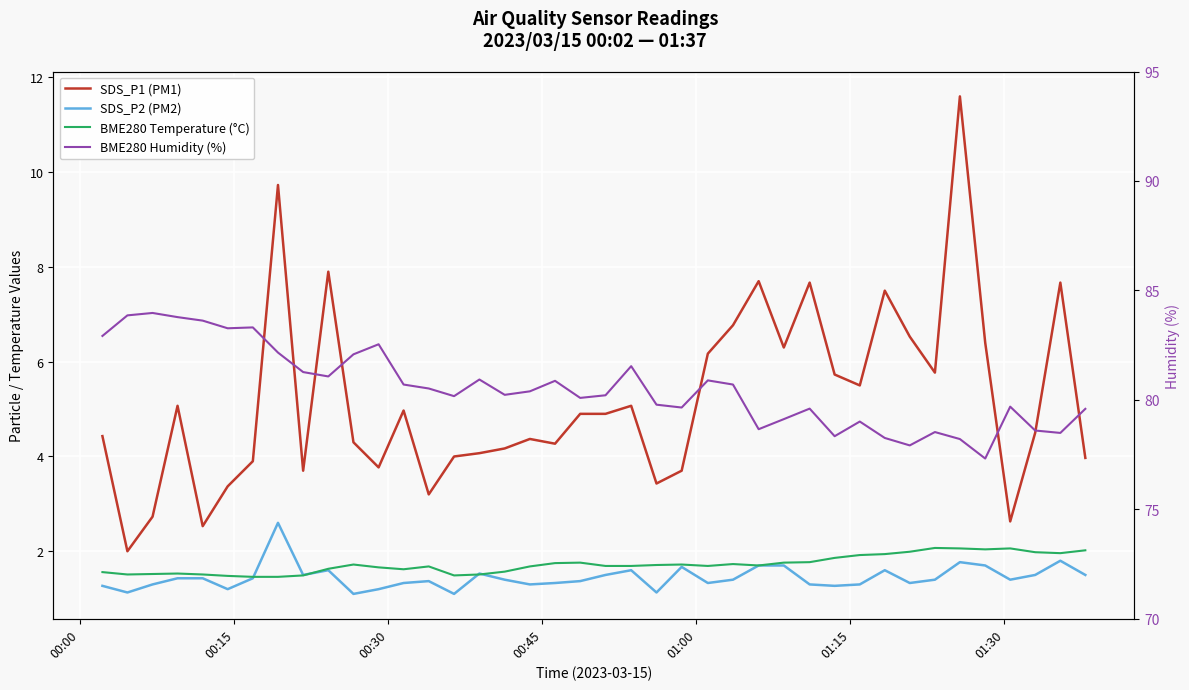

True or false: BME280 Humidity (%) and SDS_P1 (PM1) intersect in this chart.

False